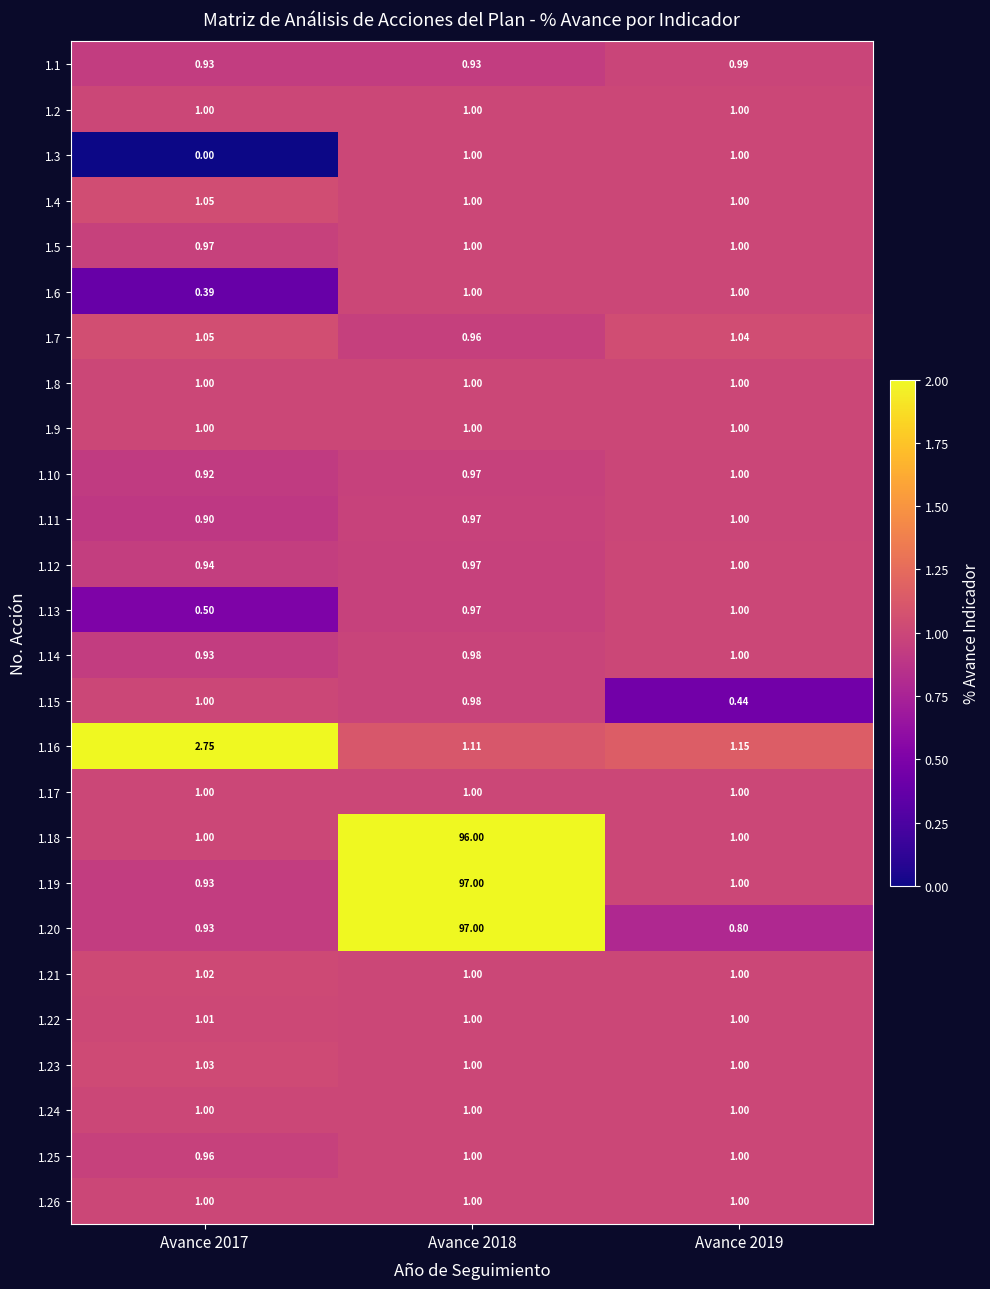

Is the value of 1.5 at Avance 2017 greater than the value of 1.12 at Avance 2017?

Yes